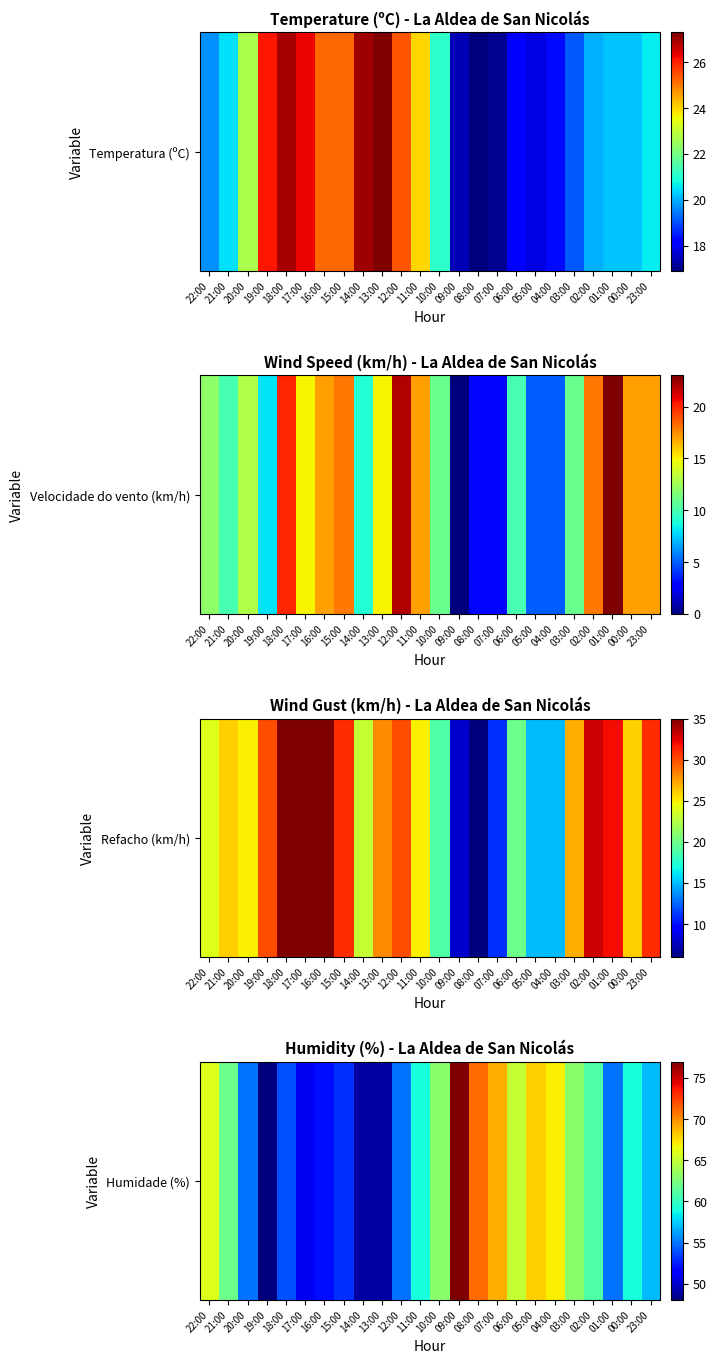

What is the maximum value shown in the chart?

77